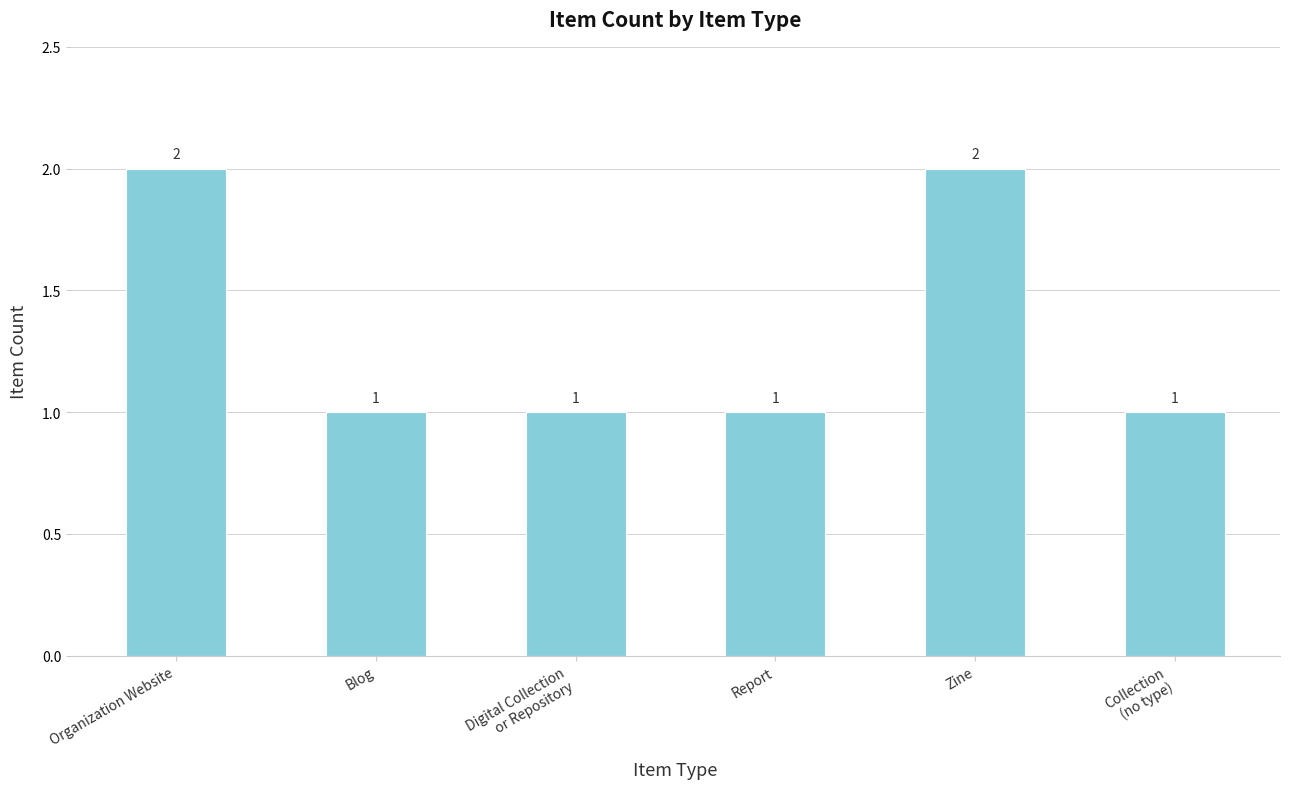

Count the values in the range 1 to 2.

6